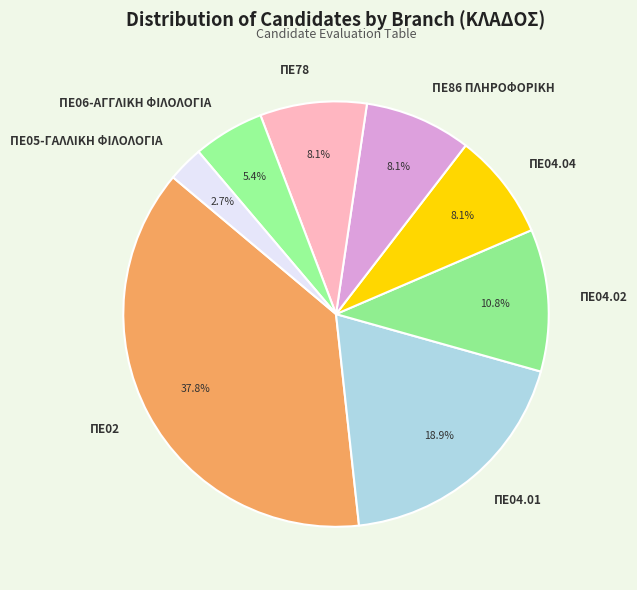

To the nearest percent, what is the average slice percentage?

12%